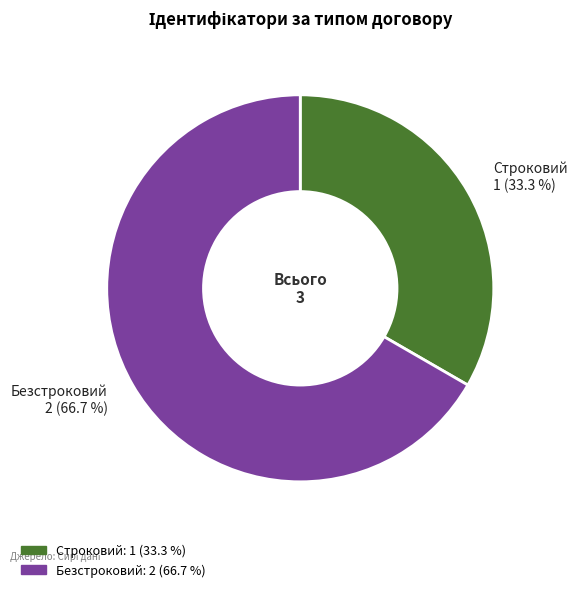

Is it true that Безстроковий is 75% of the pie?

False